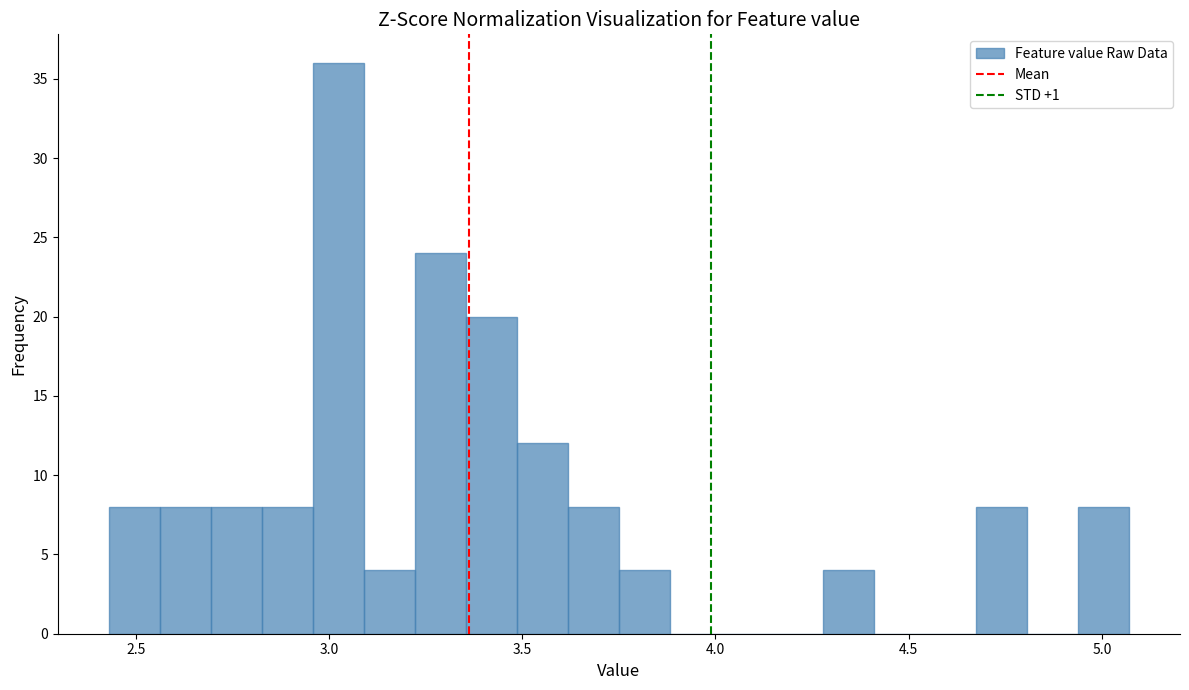

Around what value on the x-axis is the tallest bar? Give the approximate position of its centre, as read against the axis.

3.00